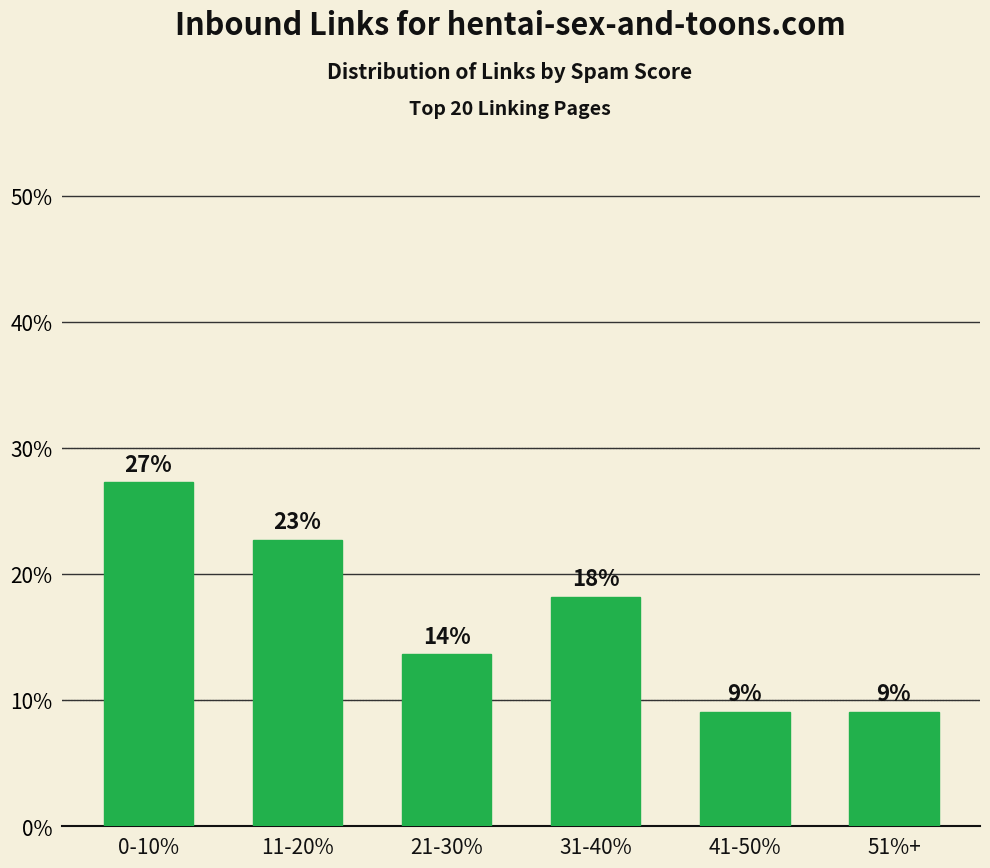

How many bars are there in total?

6